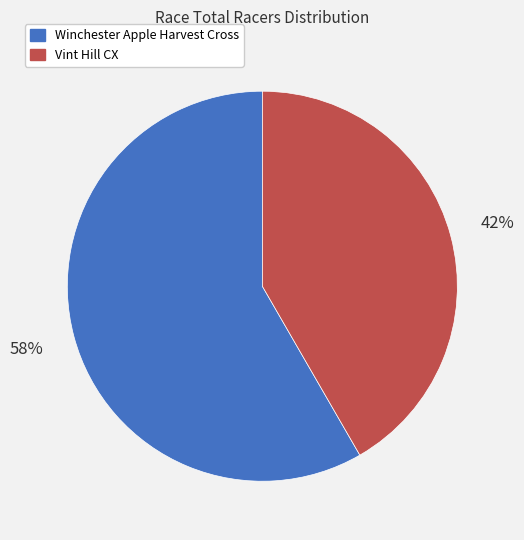

How many slices are in this pie chart?

2